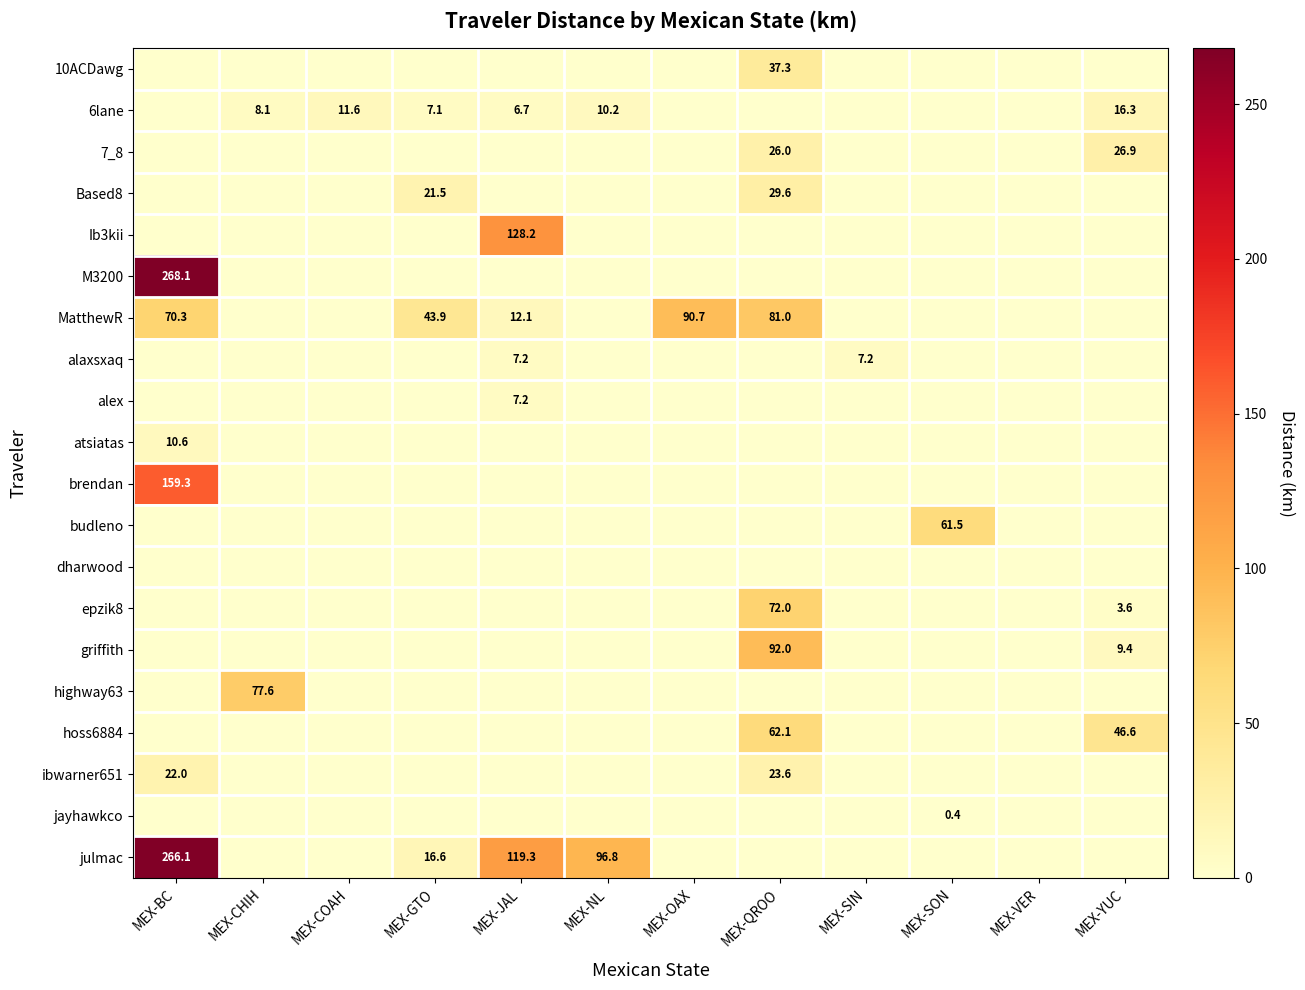

At which label does griffith reach its minimum?

MEX-BC